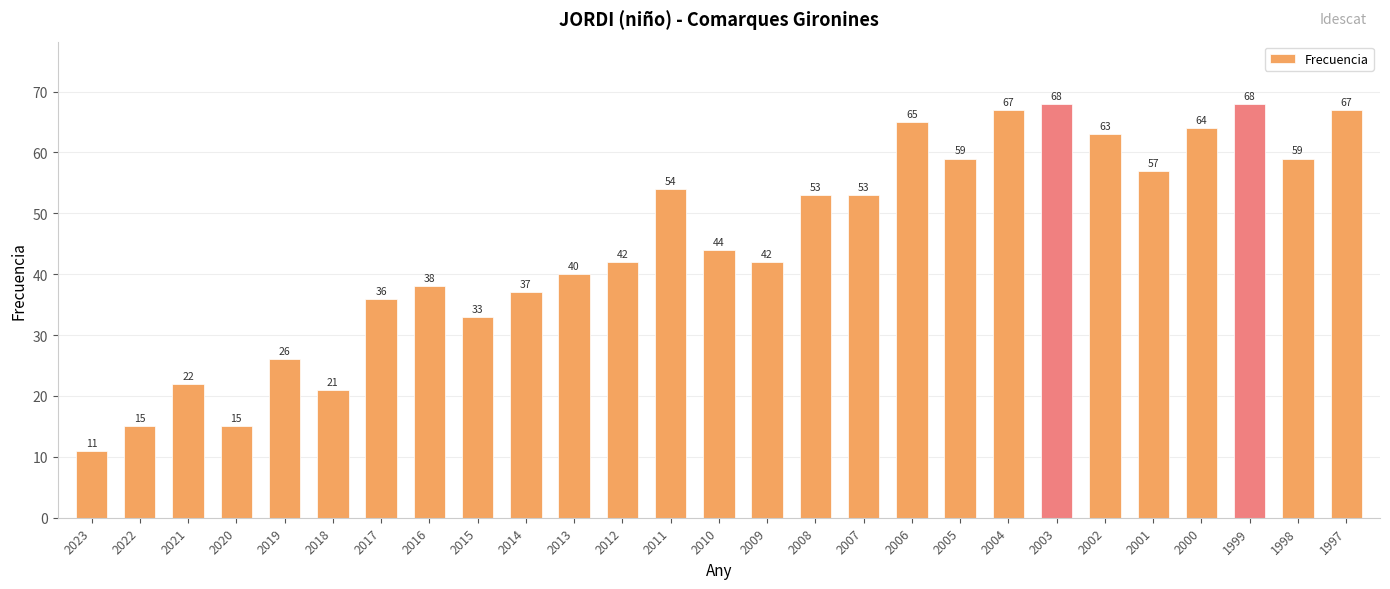

What is the greatest value displayed?

68